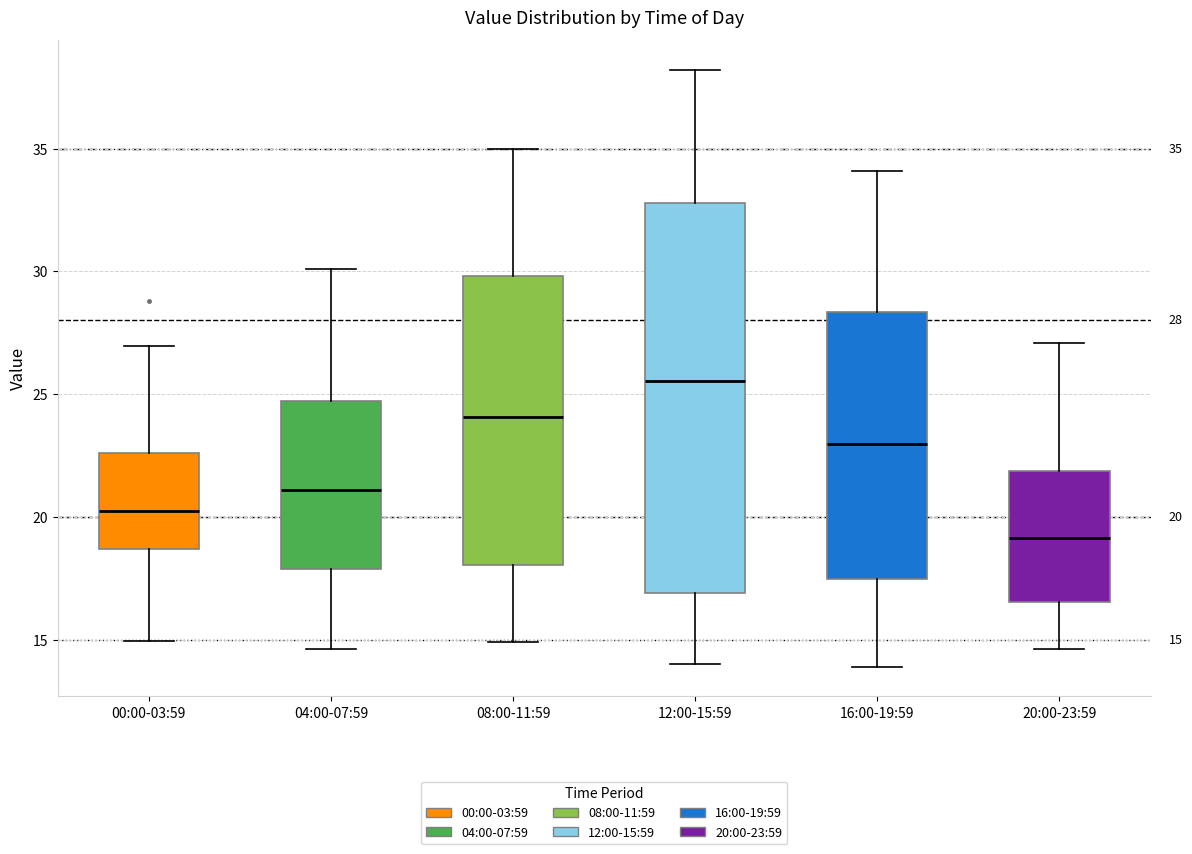

Which box has the lowest median line?

20:00-23:59